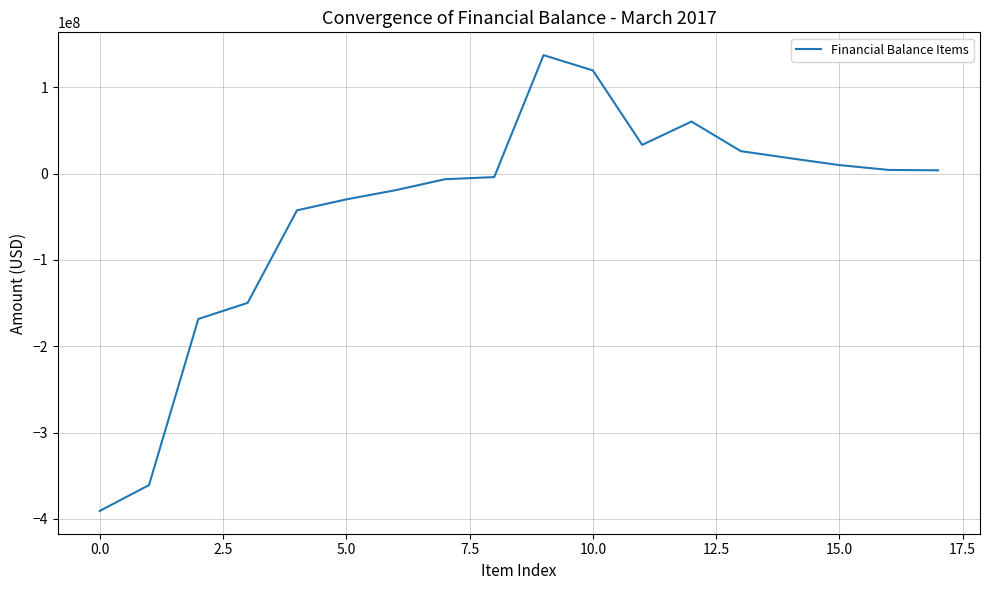

What is the maximum value shown in the chart?

137146340.3